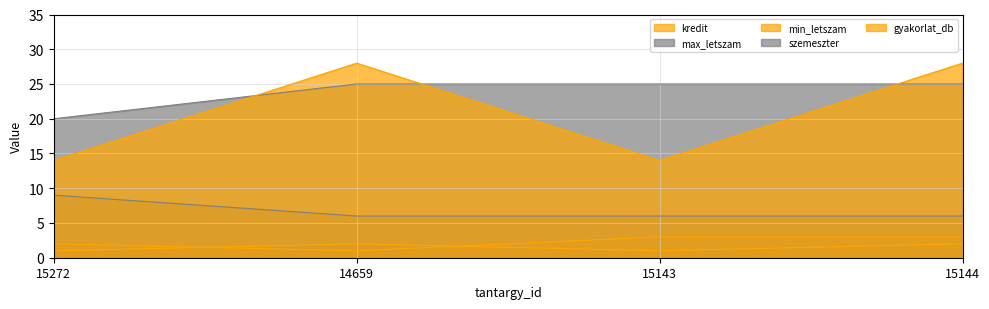

True or false: max_letszam and kredit intersect in this chart.

False